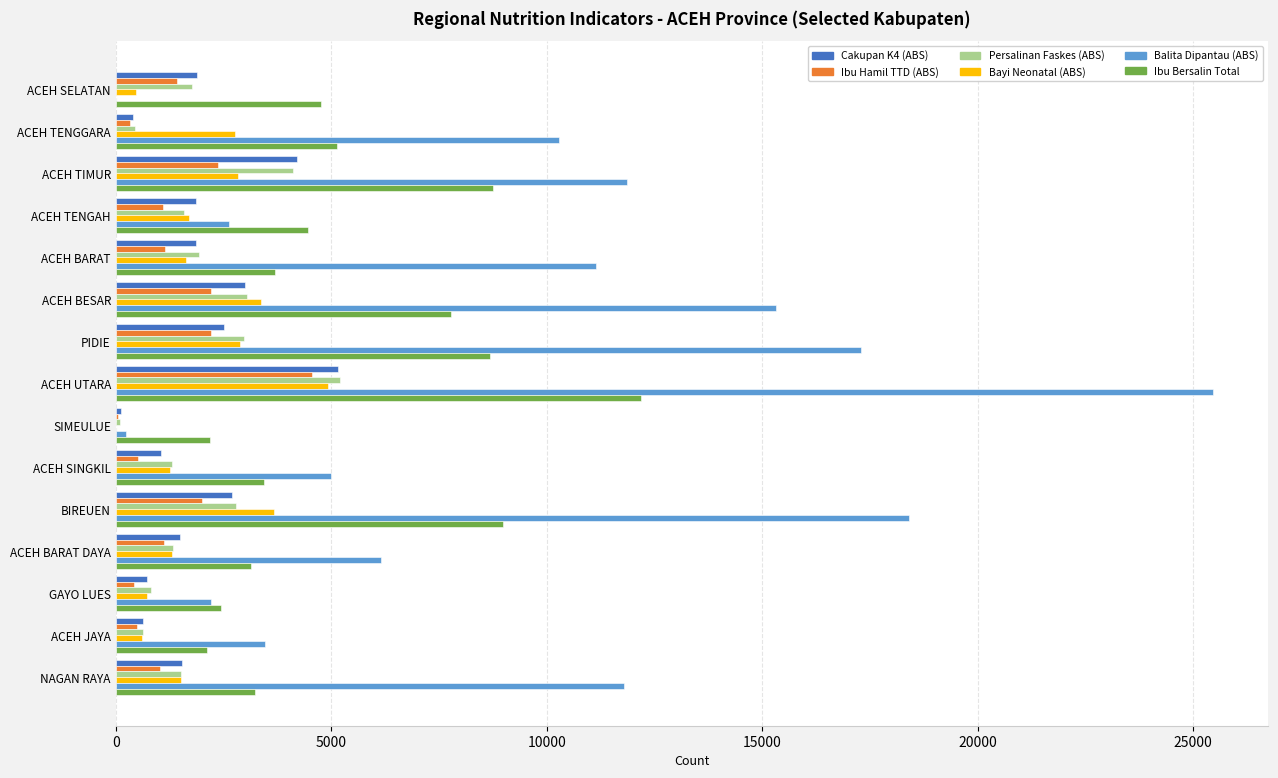

What is the average value of the Ibu Hamil TTD (ABS) series?

1397